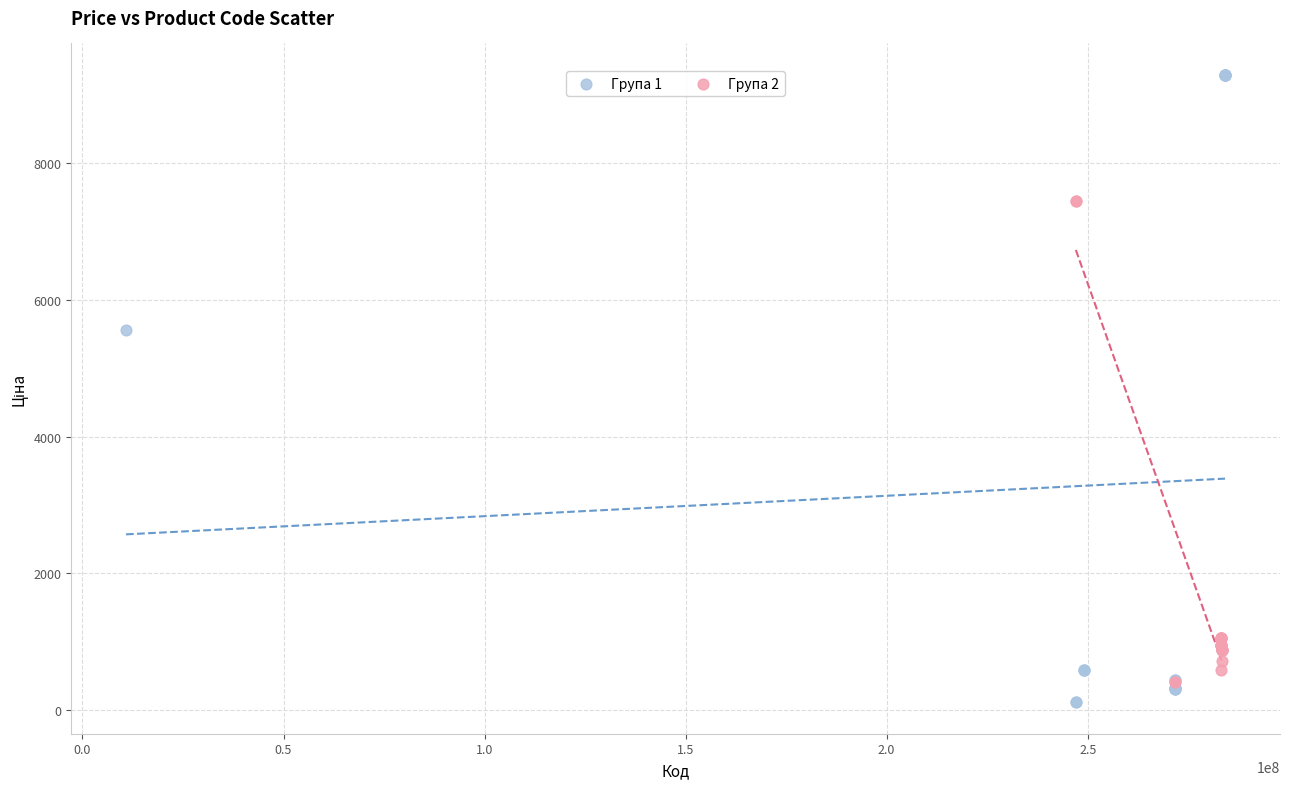

Which series contains the highest Y value?

Група 1